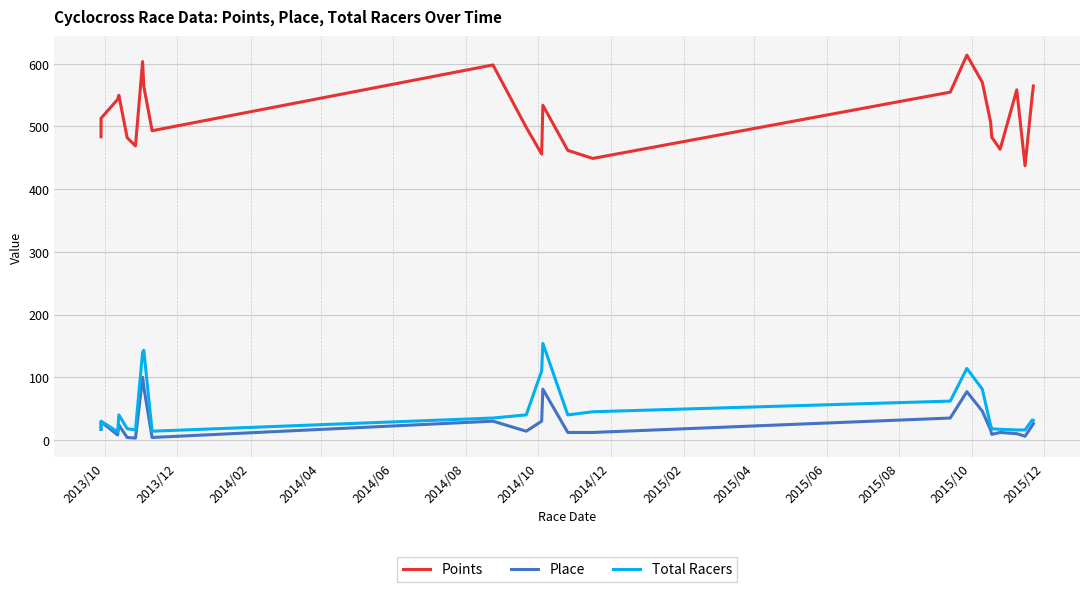

Rank the series at 2015/08 from highest to lowest value.

Points, Total Racers, Place